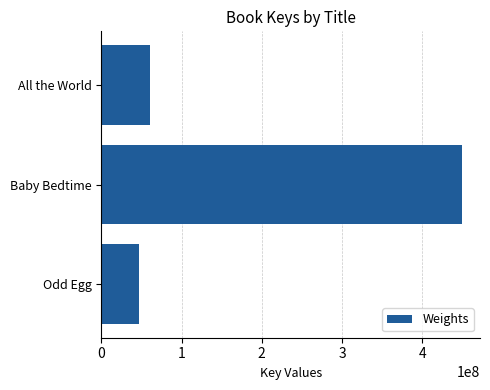

What is the sum of all values?

557844096